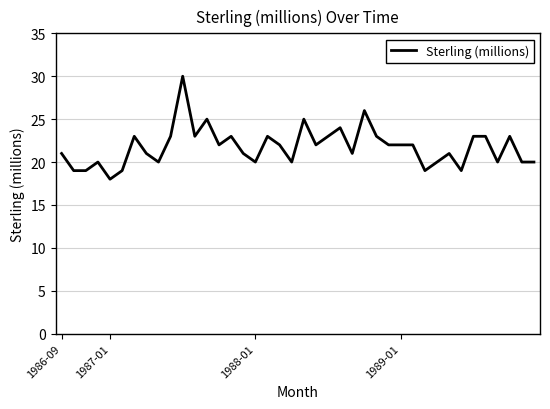

What is the difference between the maximum and minimum values?

12